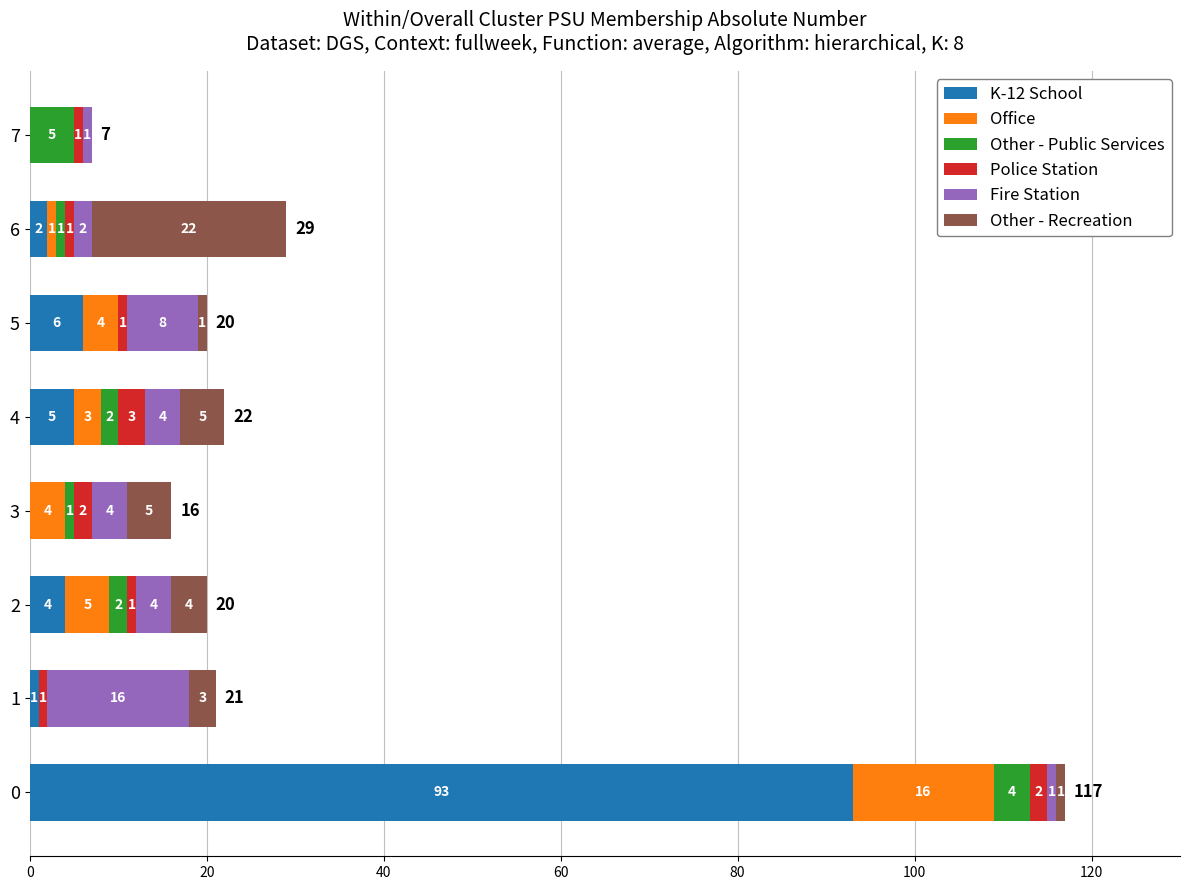

The value of K-12 School at 3 is 0. True or false?

True